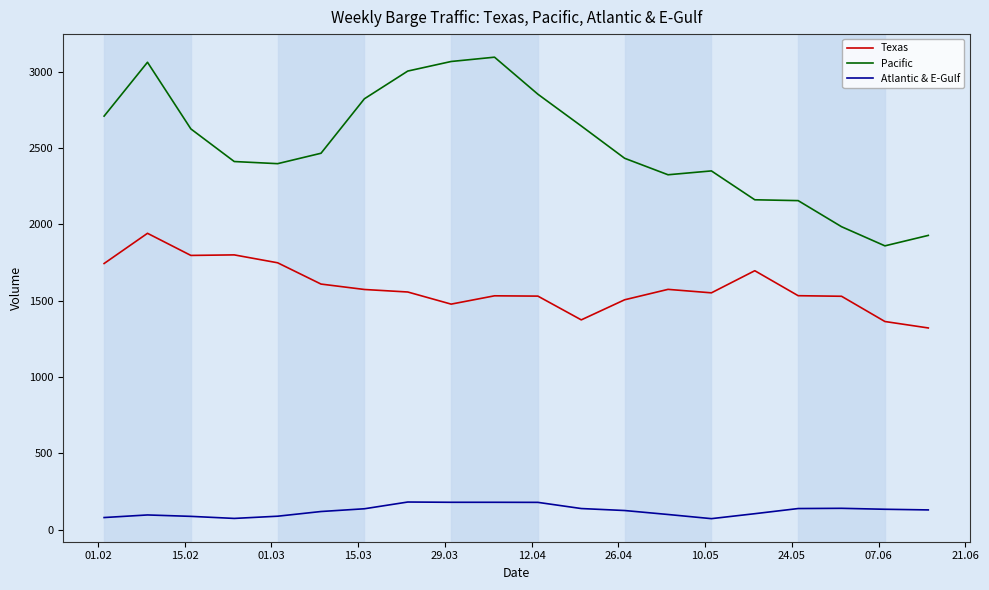

Which series has the widest spread of values?

Pacific